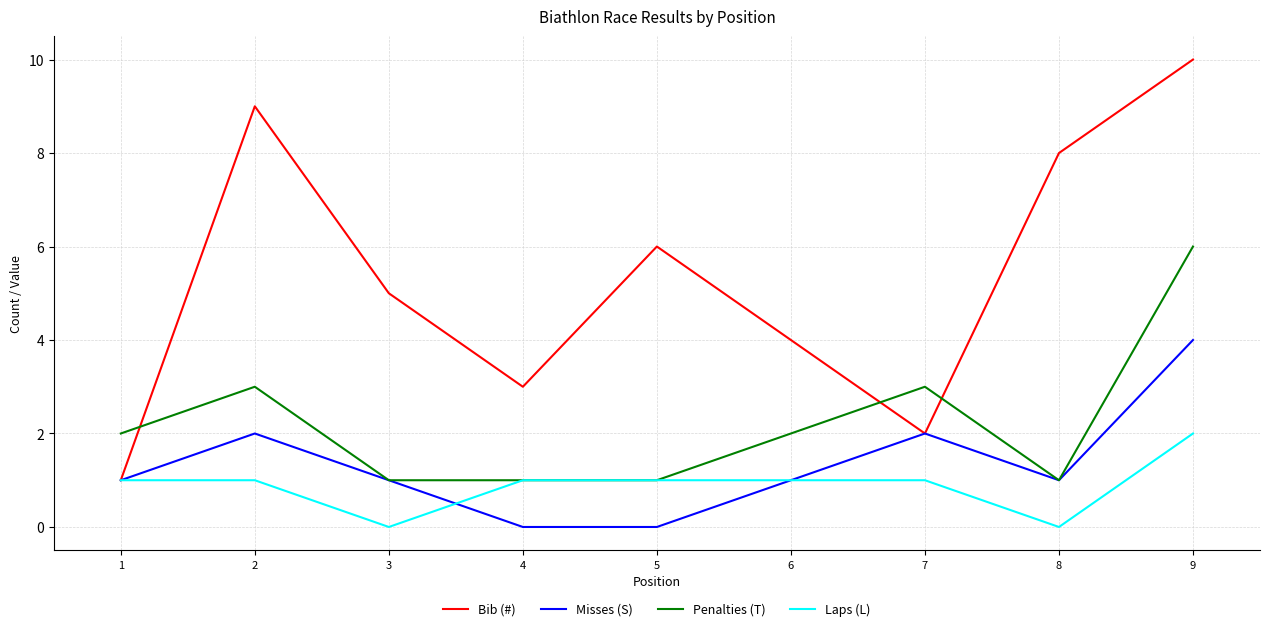

Reading left to right, extract all data points from this chart.

Bib (#): 1	9	5	3	6	4	2	8	10
Misses (S): 1	2	1	0	0	1	2	1	4
Penalties (T): 2	3	1	1	1	2	3	1	6
Laps (L): 1	1	0	1	1	1	1	0	2